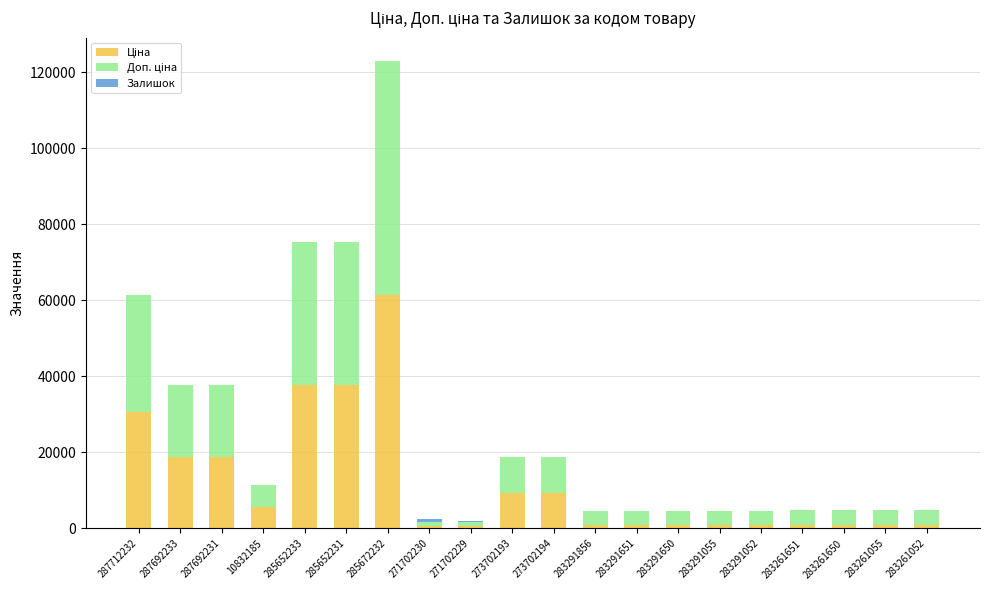

At which category is the sum across all series the highest?

285672232